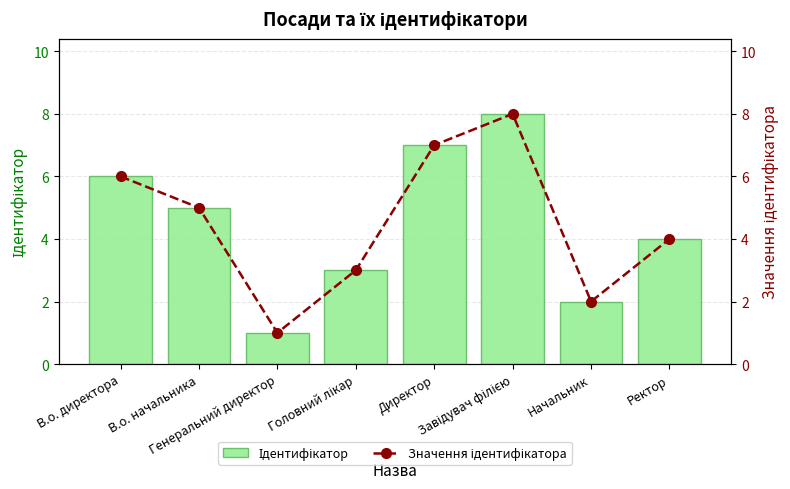

How many distinct data groups are displayed?

2